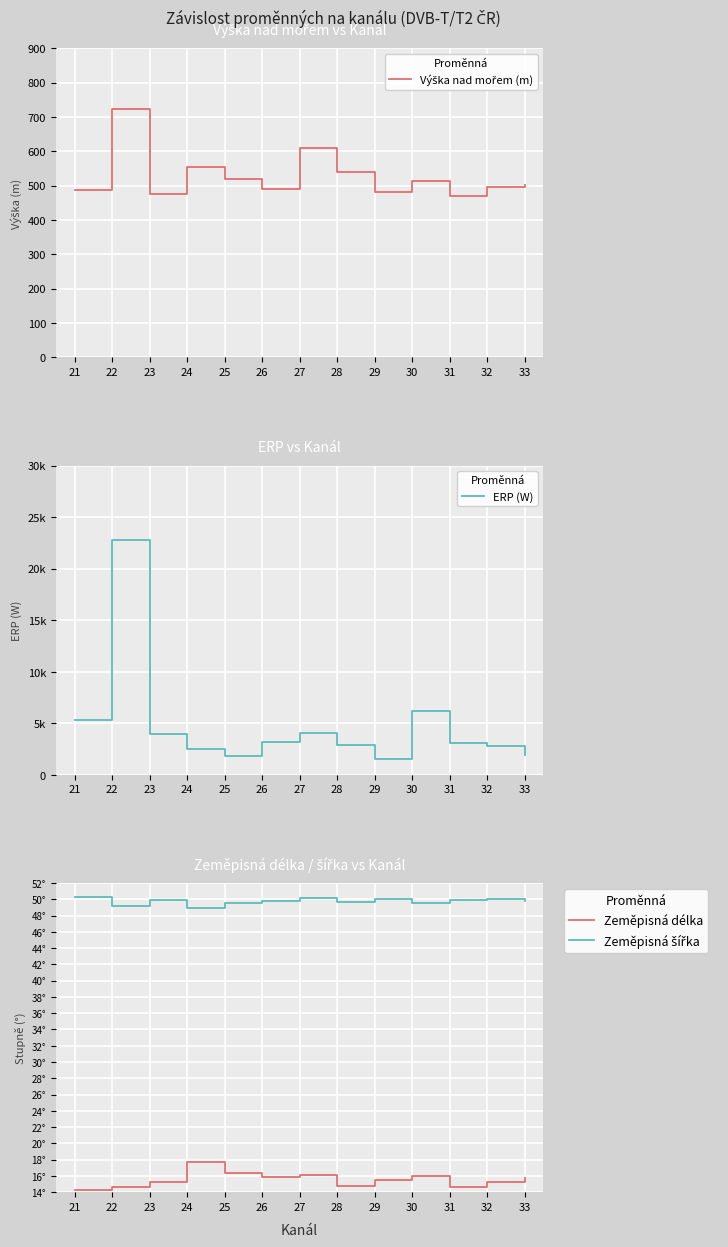

True or false: Zeměpisná šířka and Výška nad mořem (m) cross at least once.

False